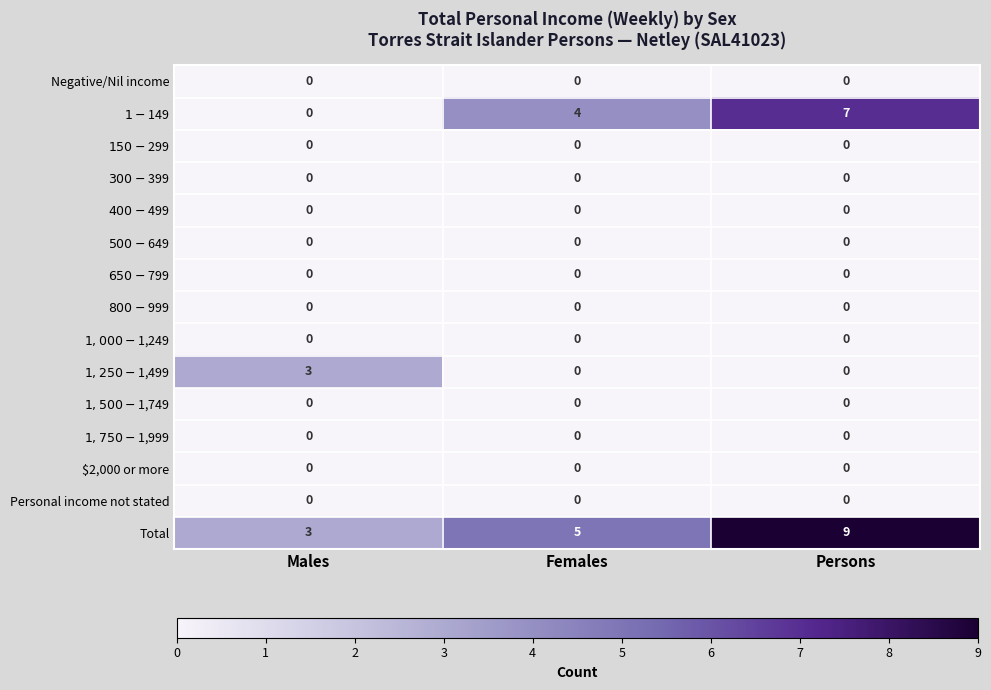

At which category is the sum across all series the highest?

Persons